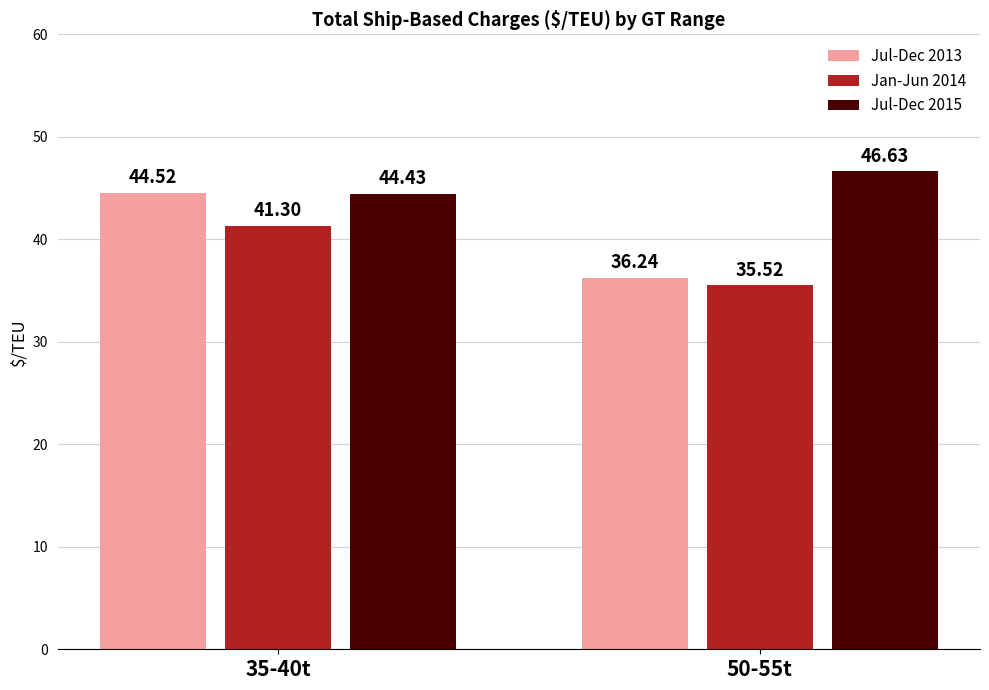

Are the bars grouped side by side (vs. stacked)?

Yes